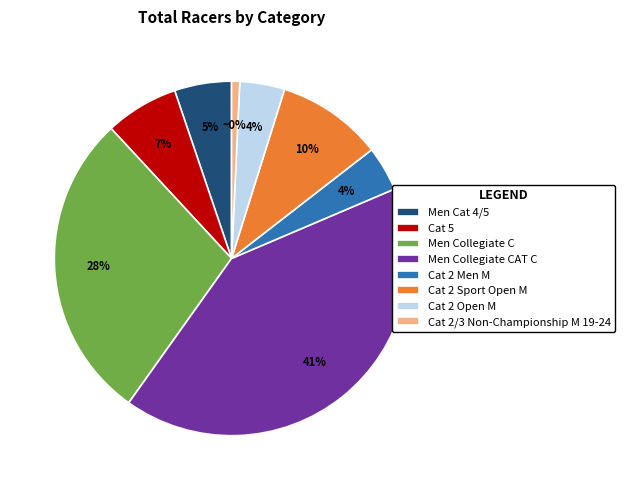

What is the change in value from Men Collegiate C to Men Collegiate CAT C?

+35